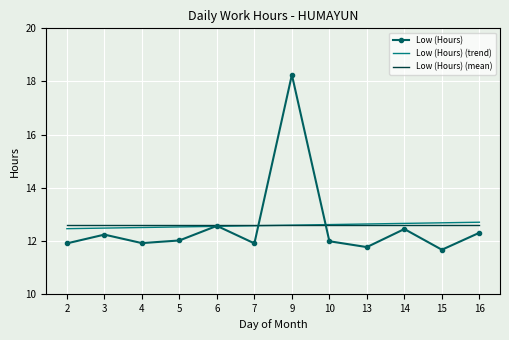

Rank the series at 2 from lowest to highest value.

Low (Hours), Low (Hours) (trend), Low (Hours) (mean)